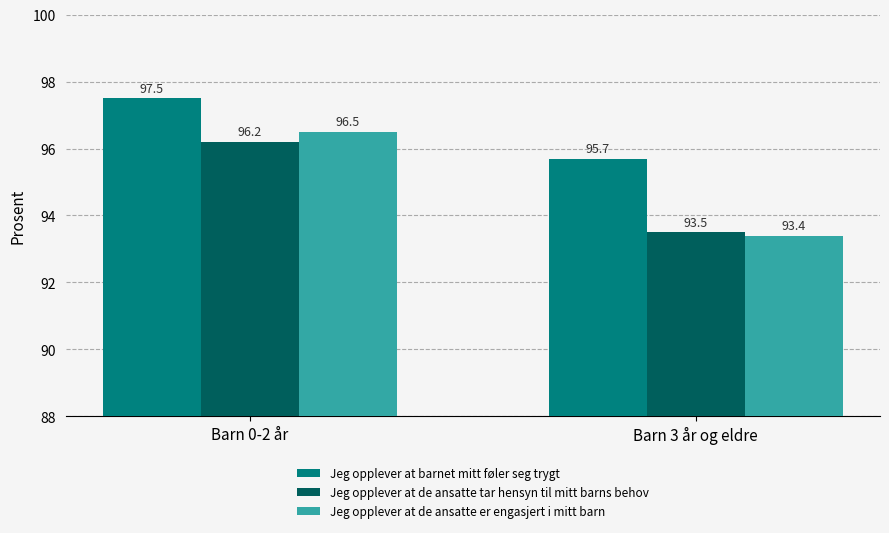

The Jeg opplever at de ansatte tar hensyn til mitt barns behov series shows 56.2 at Barn 3 år og eldre. True or false?

False